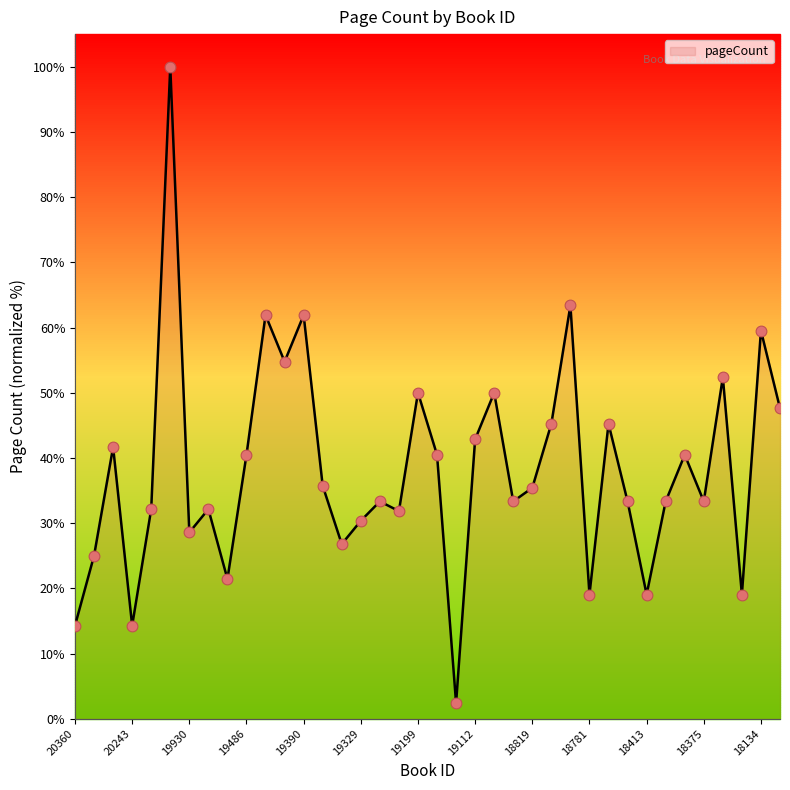

What is the difference between the maximum and minimum values?

97.6